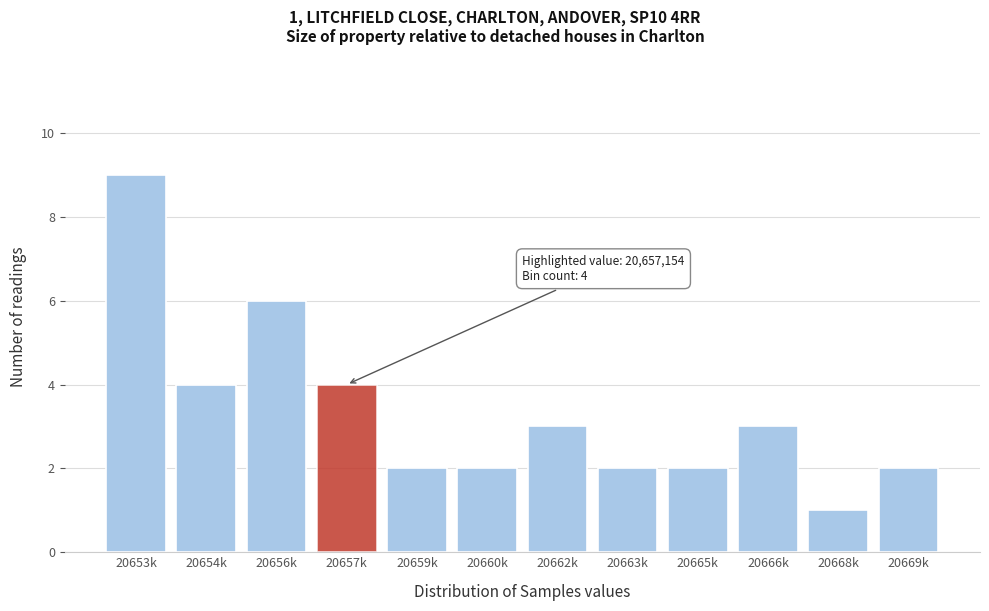

Reading right to left, list all the values displayed in this chart.

20669k=2	20668k=1	20666k=3	20665k=2	20663k=2	20662k=3	20660k=2	20659k=2	20657k=4	20656k=6	20654k=4	20653k=9